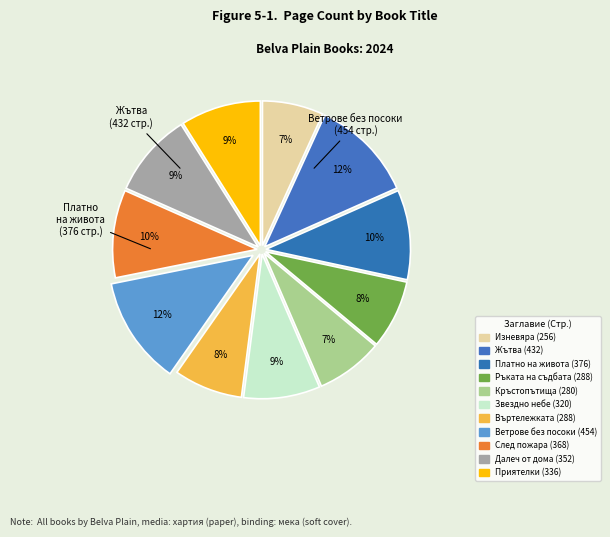

What percentage do Приятелки and Изневяра together represent?

15.8%